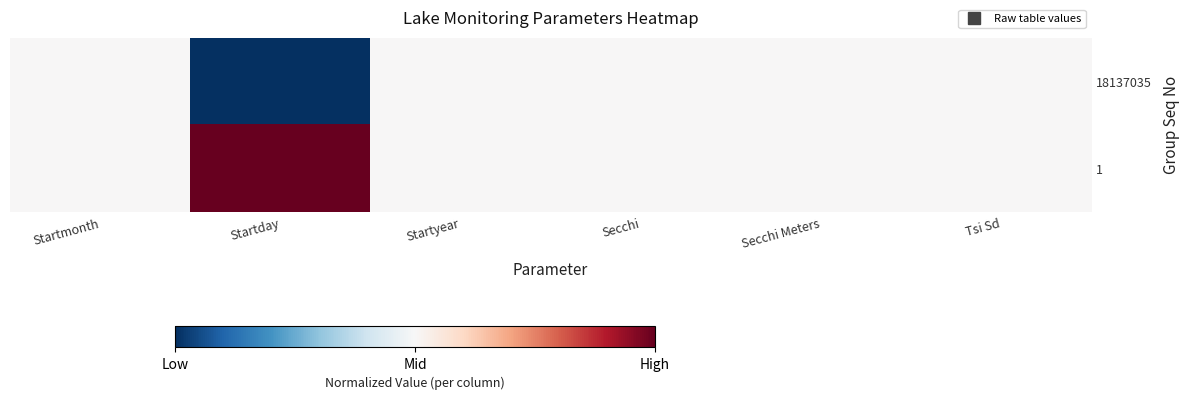

Reading left to right, list all the values displayed in this chart.

18137035: Startmonth=0.5	Startday=0.0	Startyear=0.5	Secchi=0.5	Secchi Meters=0.5	Tsi Sd=0.5
1: Startmonth=0.5	Startday=1.0	Startyear=0.5	Secchi=0.5	Secchi Meters=0.5	Tsi Sd=0.5